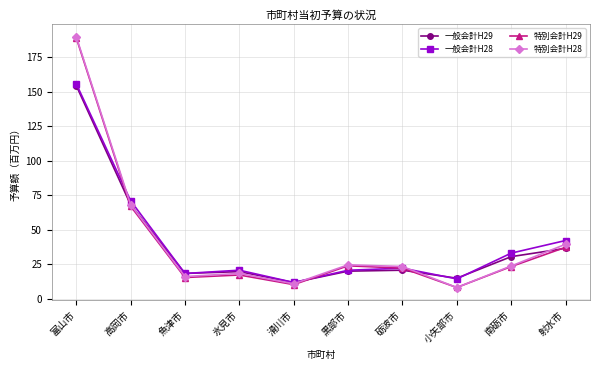

Which series ends up on top after the final intersection of 一般会計H29 and 特別会計H28?

特別会計H28